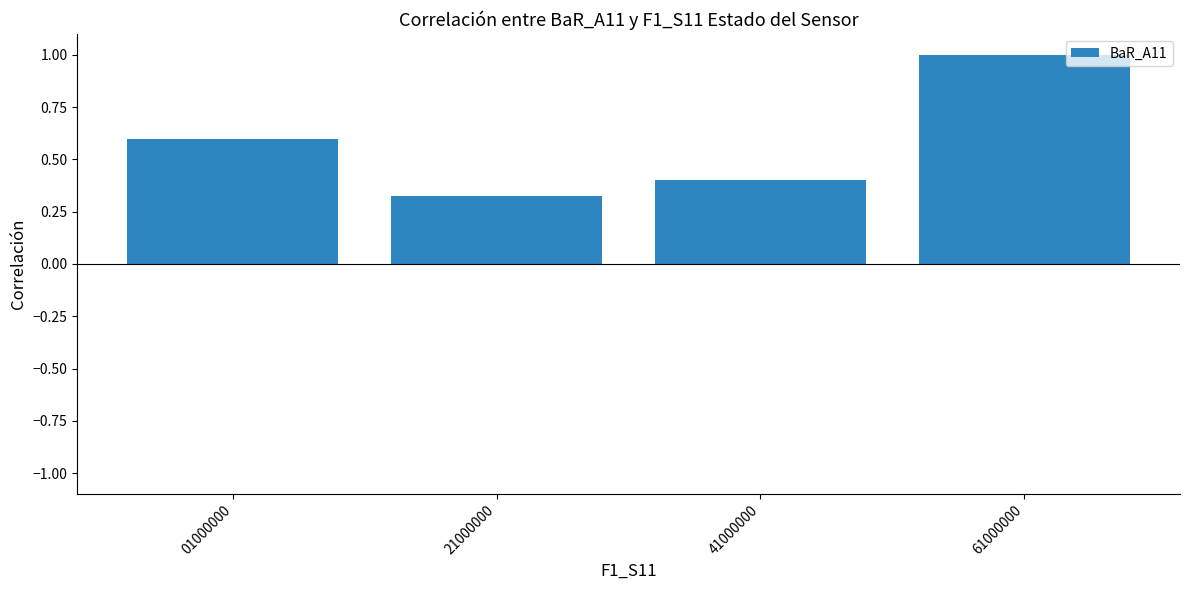

What is the difference between the values at 61000000 and 01000000?

0.4